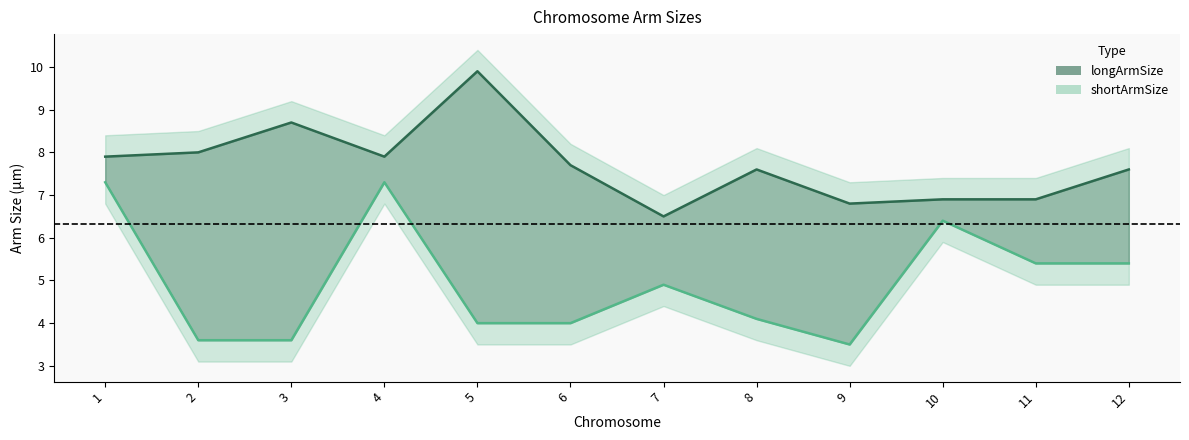

What is the average value of the shortArmSize series?

5.0